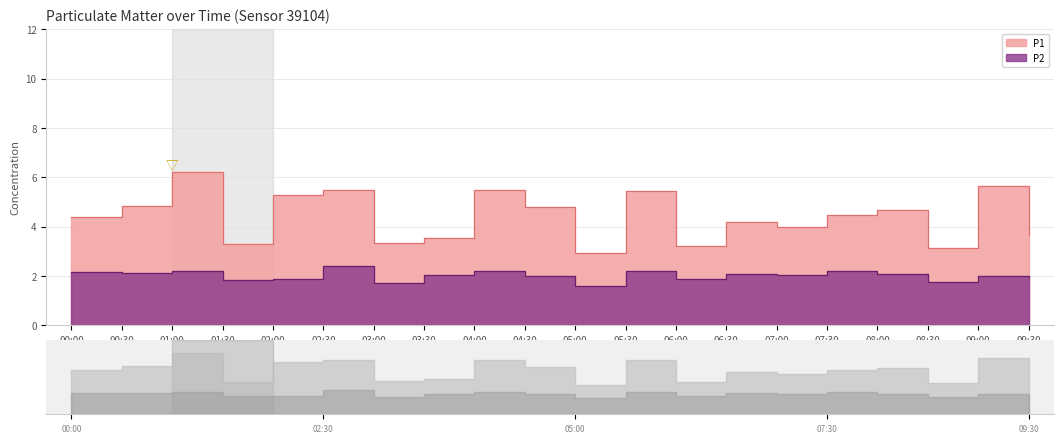

At which category does P1 reach its first local peak?

01:00